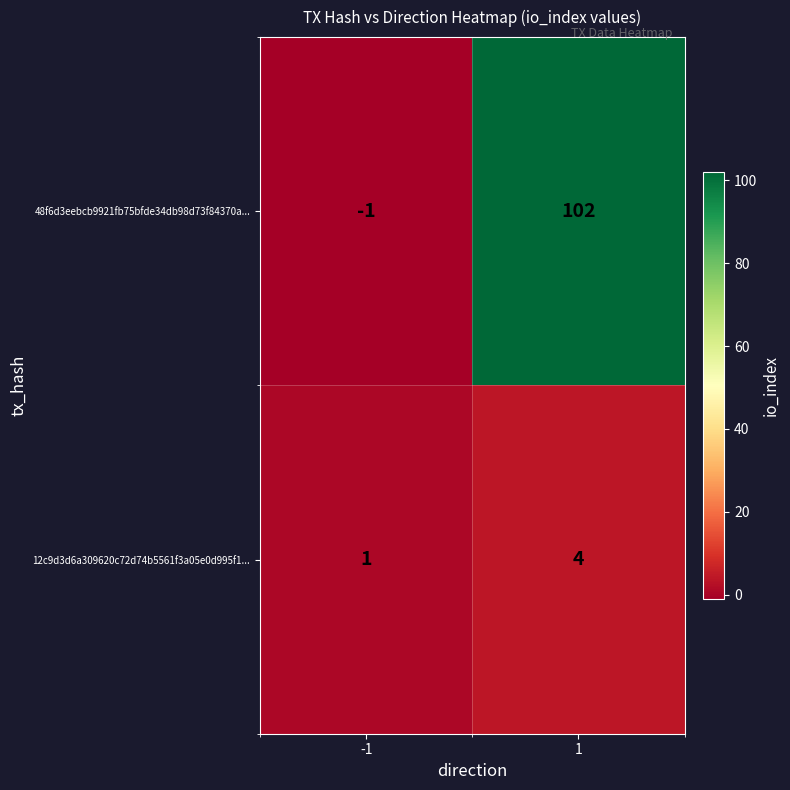

What value does the 12c9d3d6a309620c72d74b5561f3a05e0d995f1... series have at 1?

4